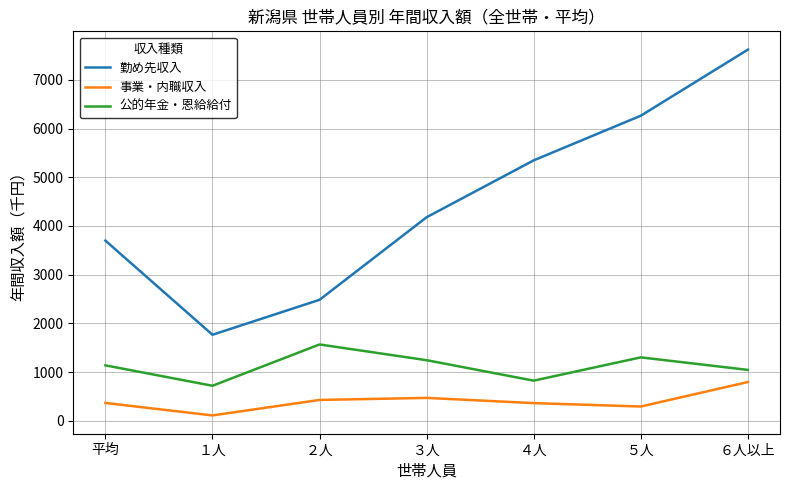

Which category has the highest value across all series?

６人以上